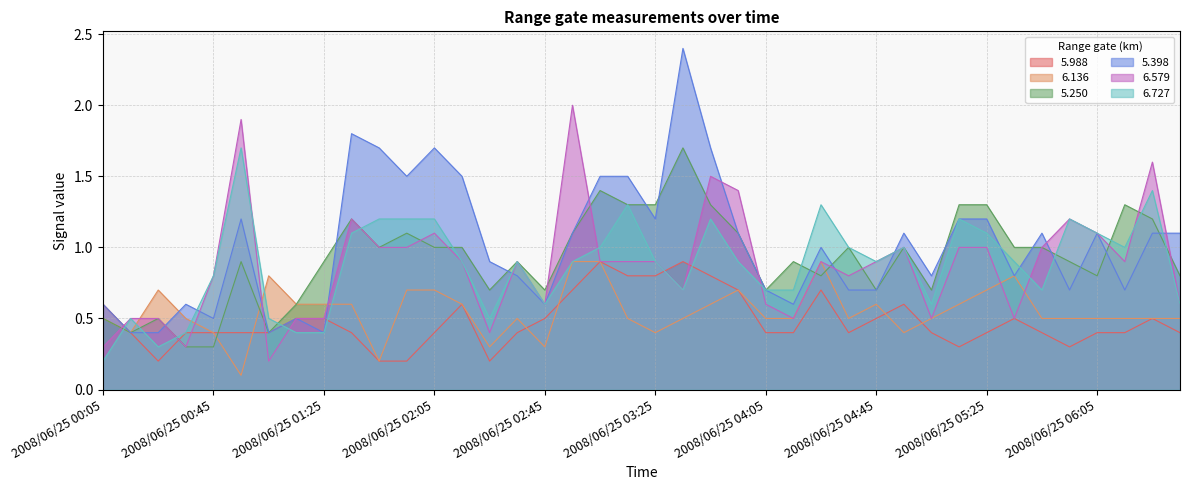

What is the label of the 32nd point from the right?

2008/06/25 01:25